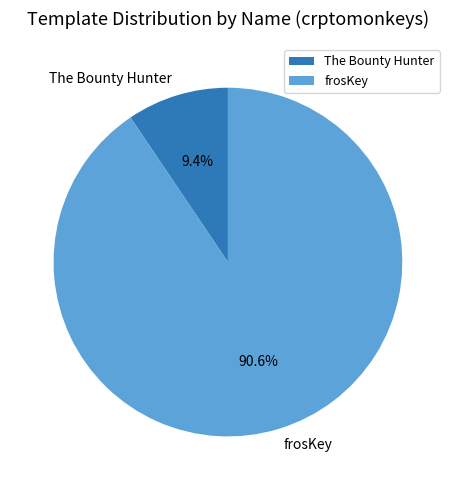

True or false: The Bounty Hunter accounts for 9% of the total.

True